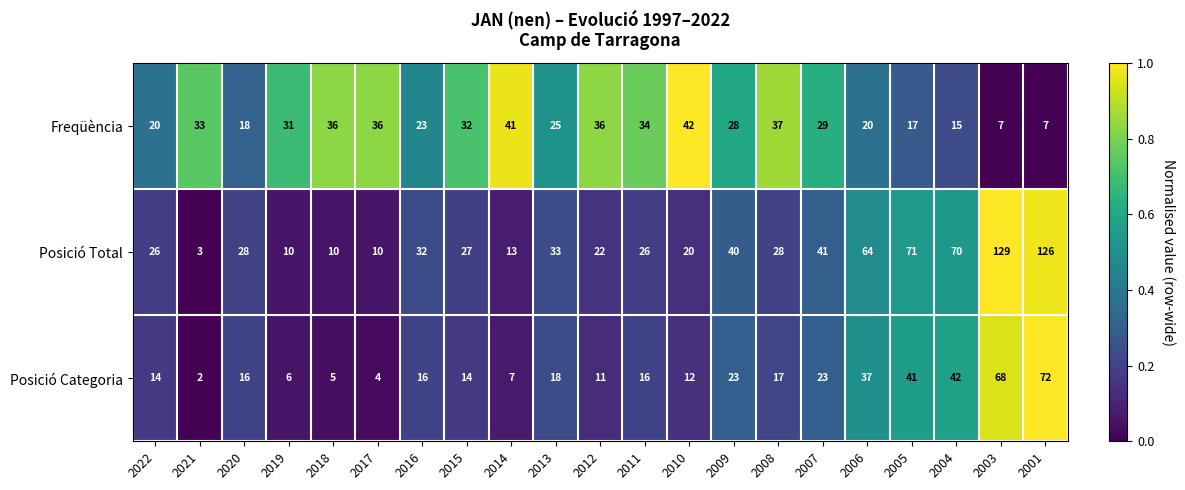

Which category has the lowest value across all series?

2021